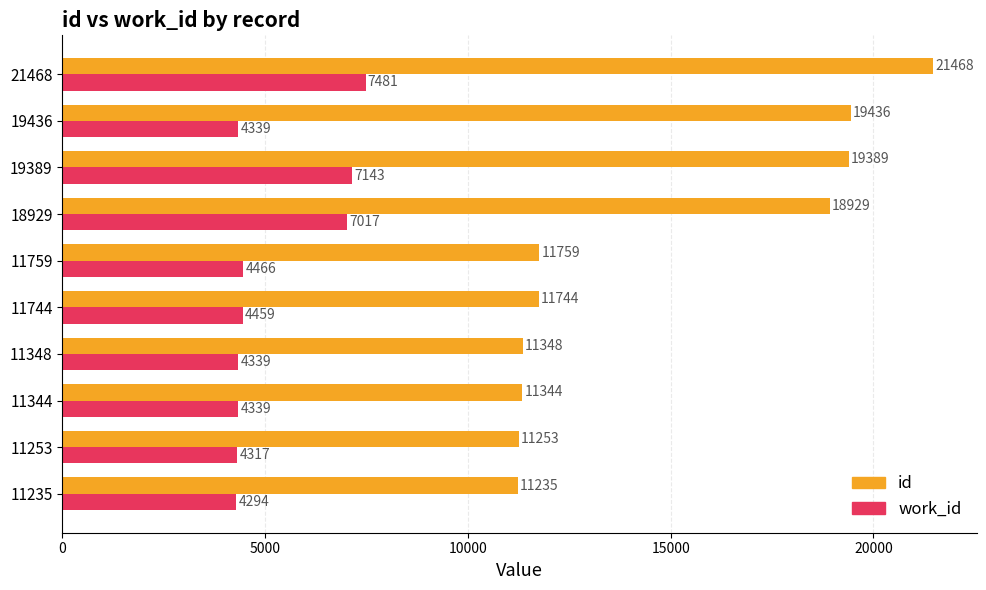

The id series shows 16603 at 11744. True or false?

False